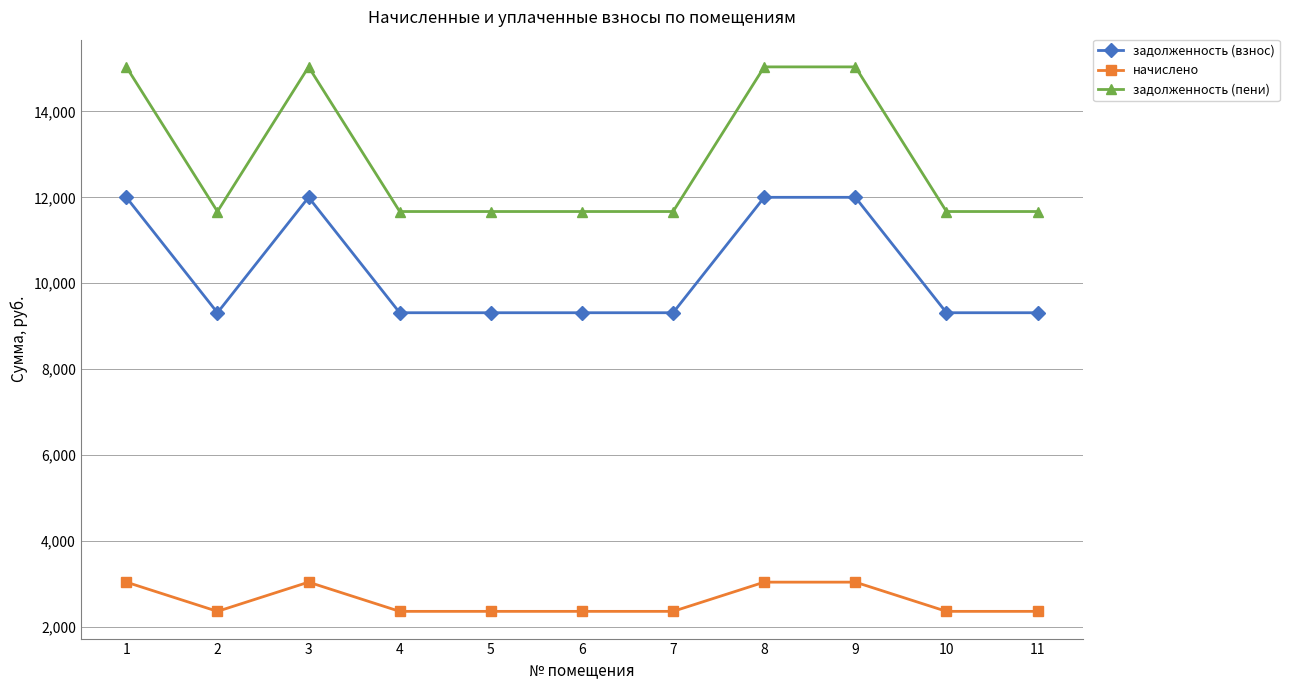

Which series has the largest total across all categories?

задолженность (пени)